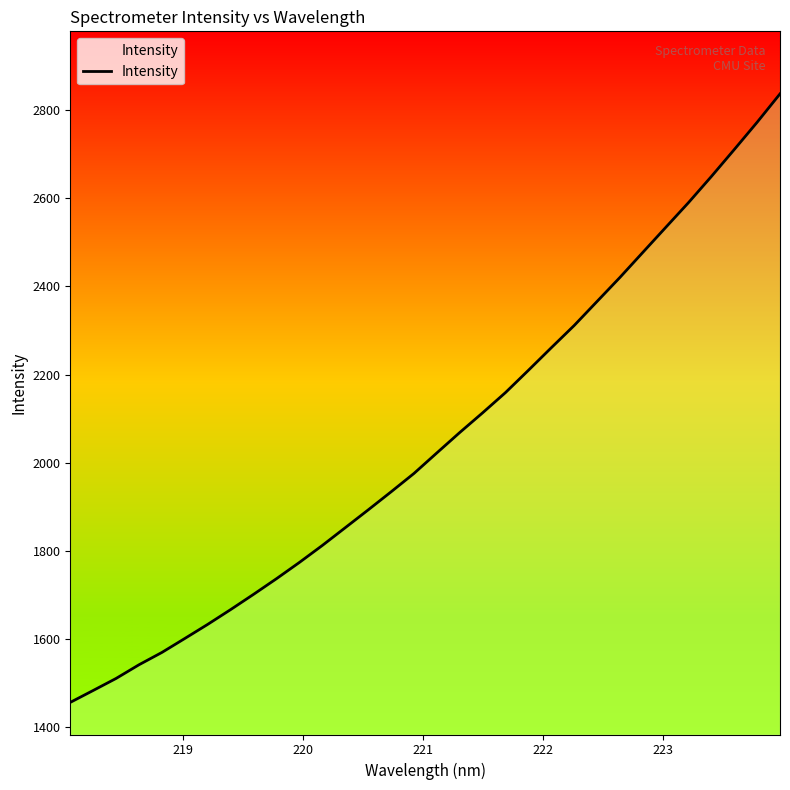

What is the smallest value displayed?

1456.7